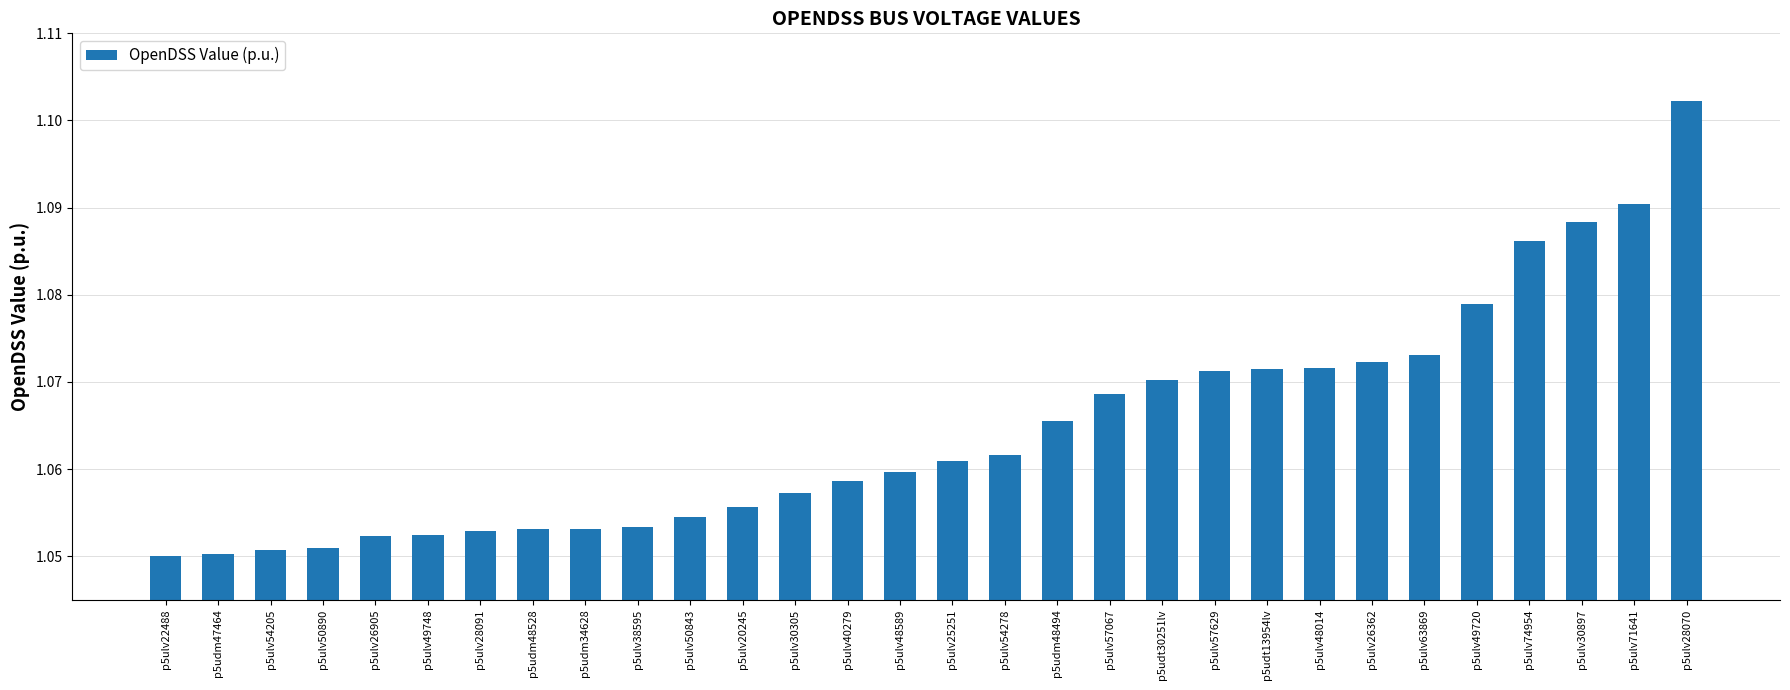

True or false: the data shows 1.8 at p5ulv30897.

False